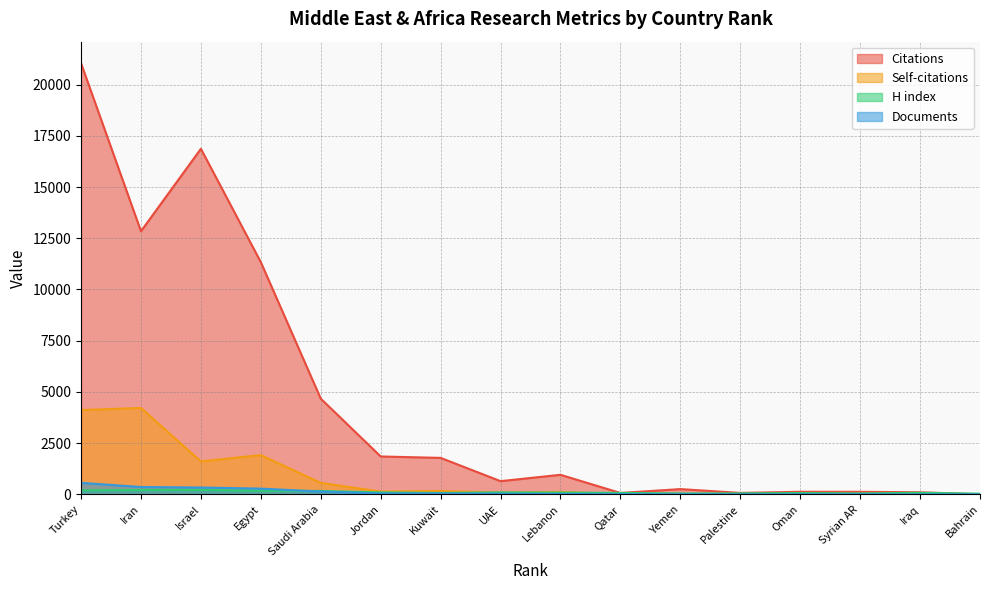

Where is Citations nearest to the value 10522?

Egypt